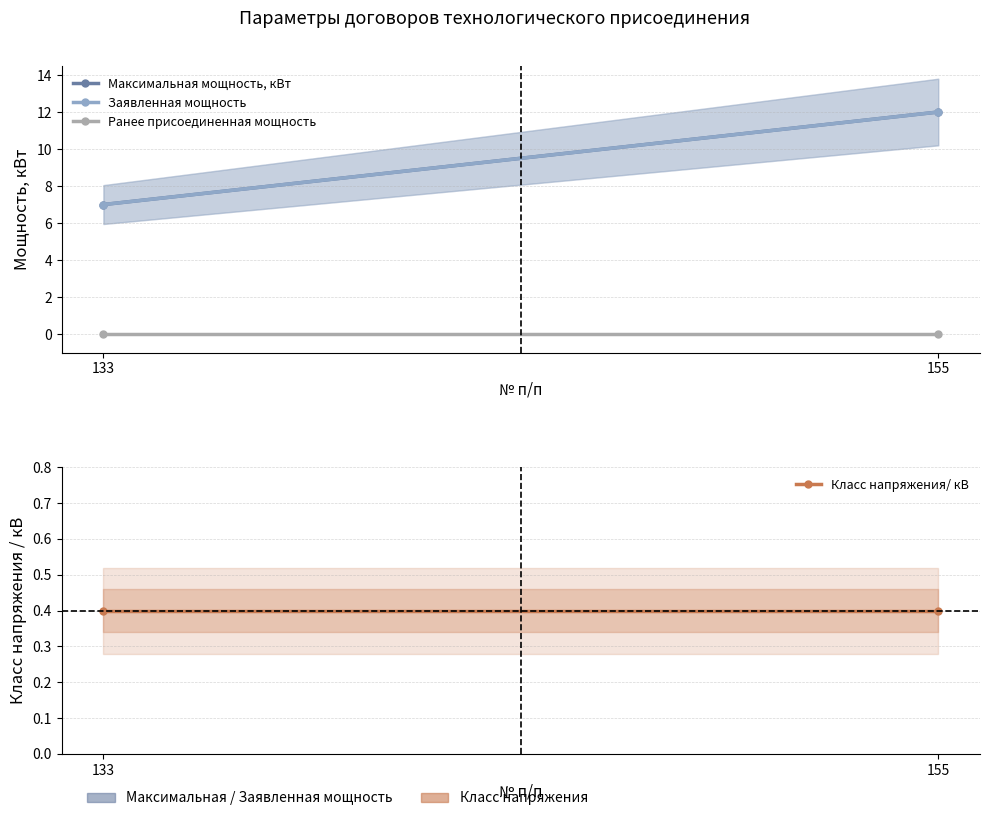

At how many categories does at least one series exceed 3?

2